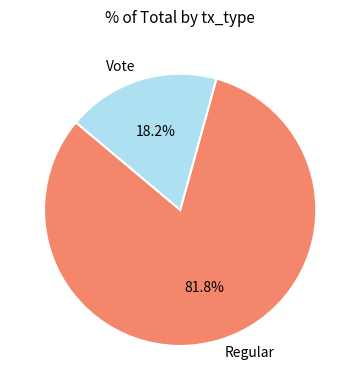

Is Regular the majority of the pie?

Yes